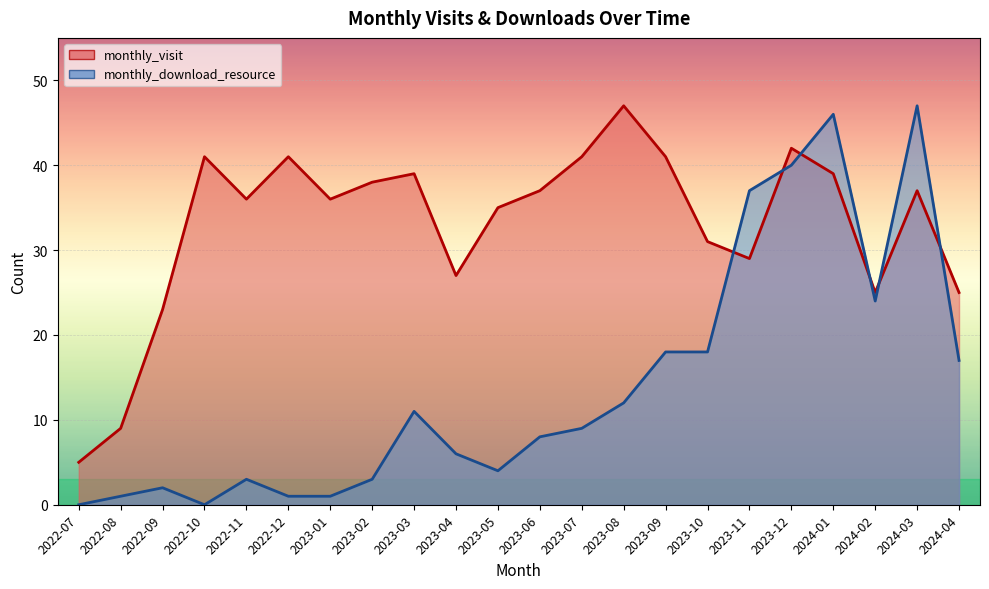

List the labels in order of monthly_download_resource value, smallest first.

2022-07, 2022-10, 2022-08, 2022-12, 2023-01, 2022-09, 2022-11, 2023-02, 2023-05, 2023-04, 2023-06, 2023-07, 2023-03, 2023-08, 2024-04, 2023-09, 2023-10, 2024-02, 2023-11, 2023-12, 2024-01, 2024-03